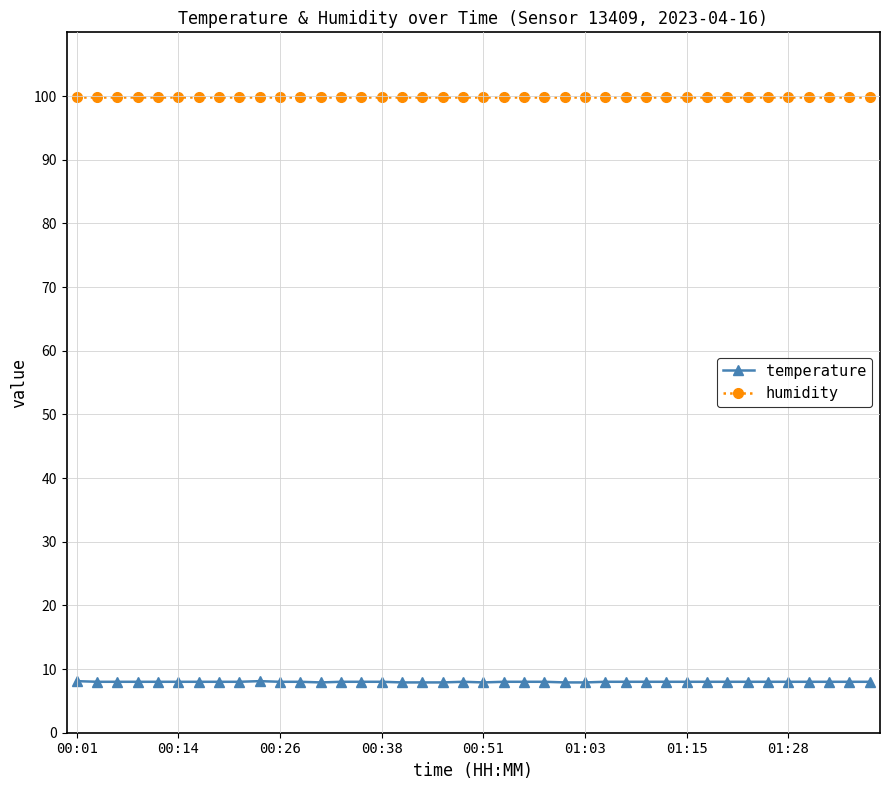

True or false: humidity and temperature intersect in this chart.

False